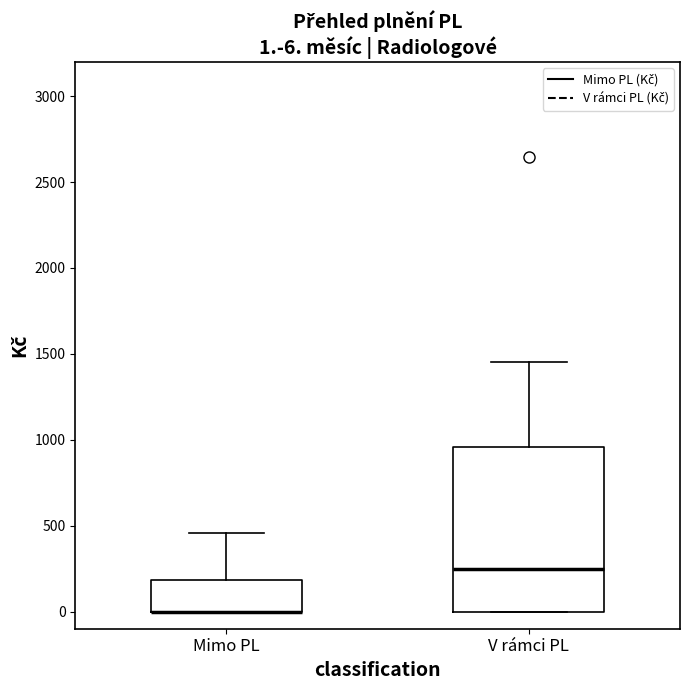

Comparing the boxes themselves (not the whiskers), which one is the tallest?

V rámci PL